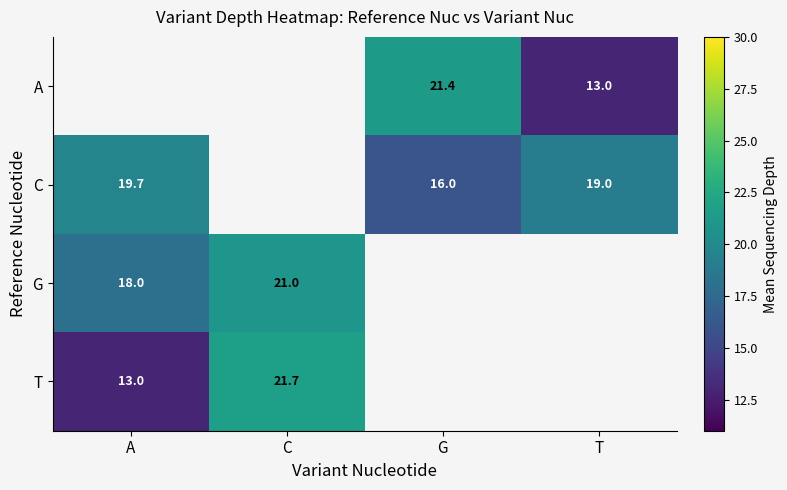

How many series are shown in this chart?

4